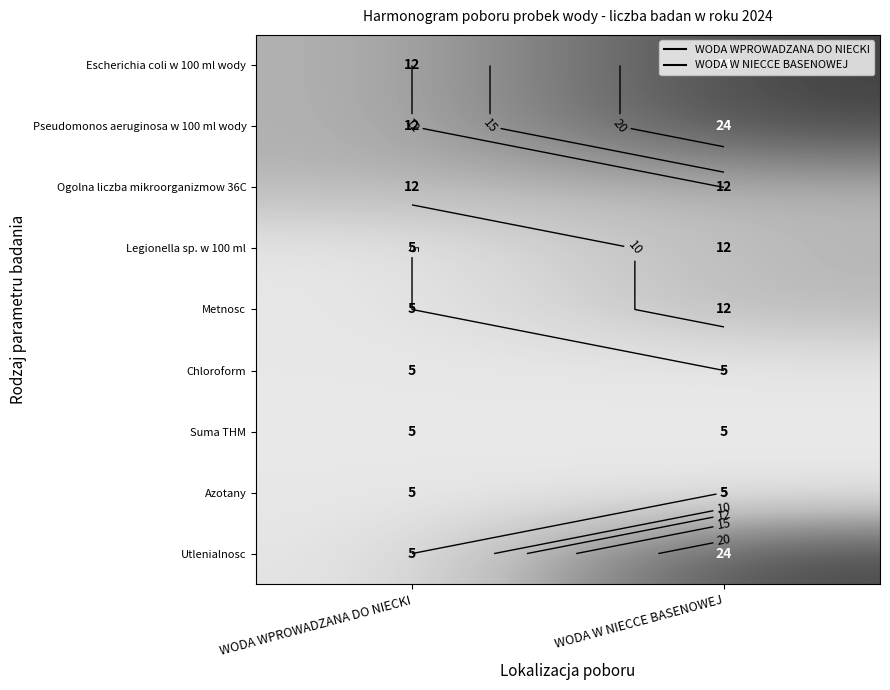

Rank the series by their maximum value, from highest to lowest.

Escherichia coli w 100 ml wody, Pseudomonos aeruginosa w 100 ml wody, Utlenialnosc, Ogolna liczba mikroorganizmow 36C, Legionella sp. w 100 ml, Metnosc, Chloroform, Suma THM, Azotany